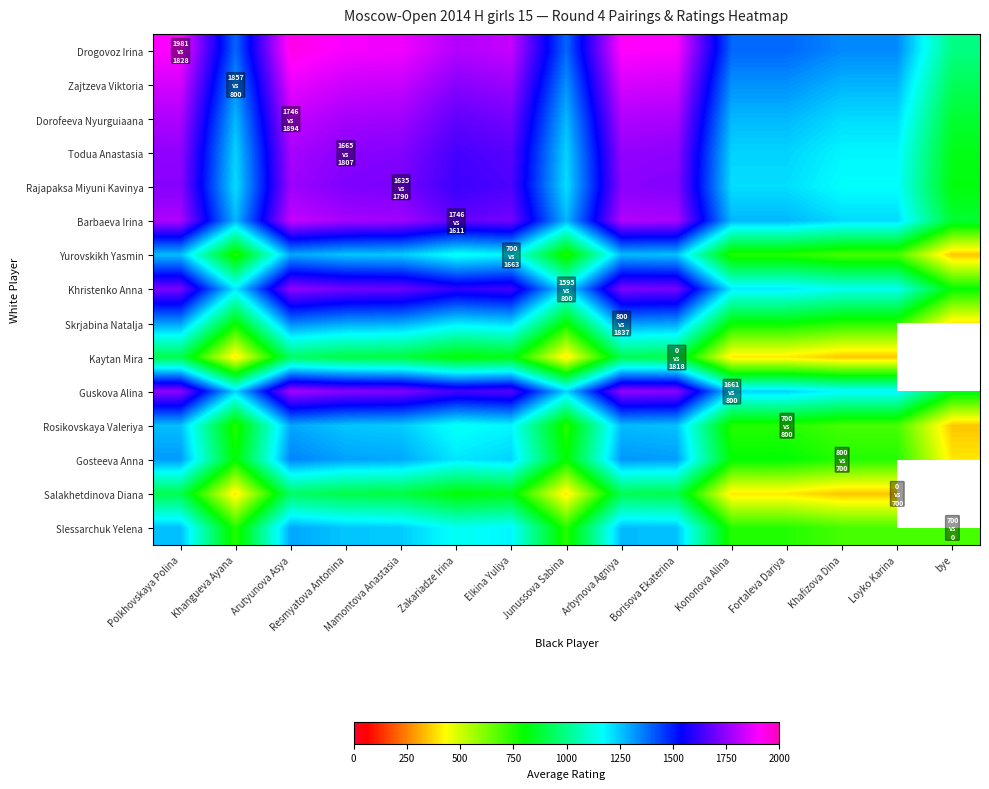

At which label is Slessarchuk Yelena closest to 998?

Zakariadze Irina